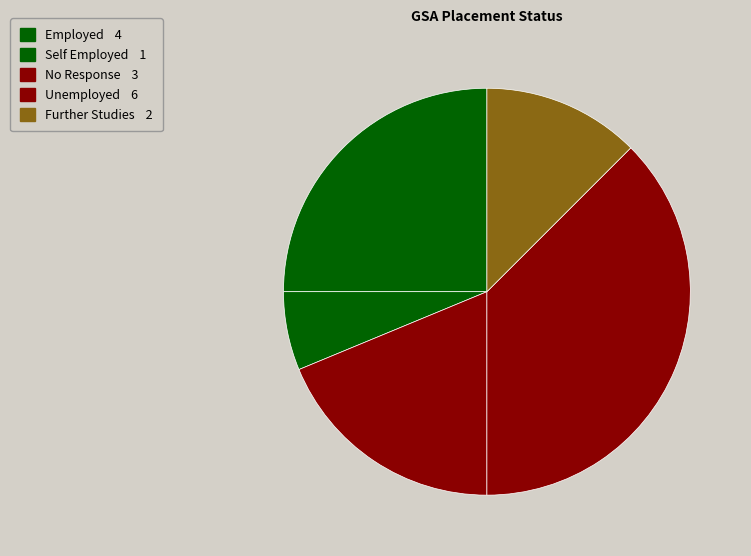

How many segments does this pie chart have?

5